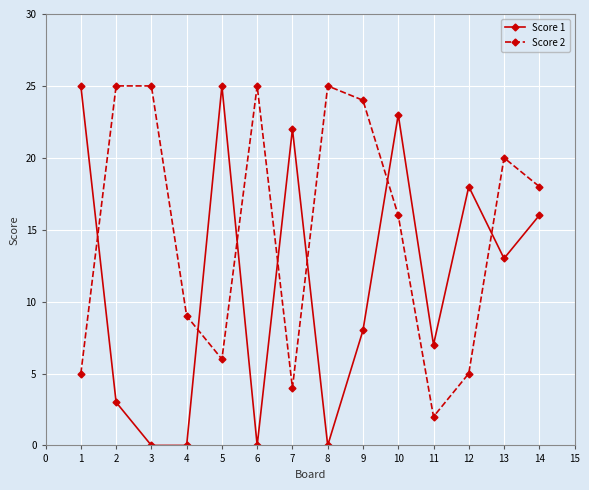

In Score 1, how many points are higher than both neighbors (excluding endpoints)?

4